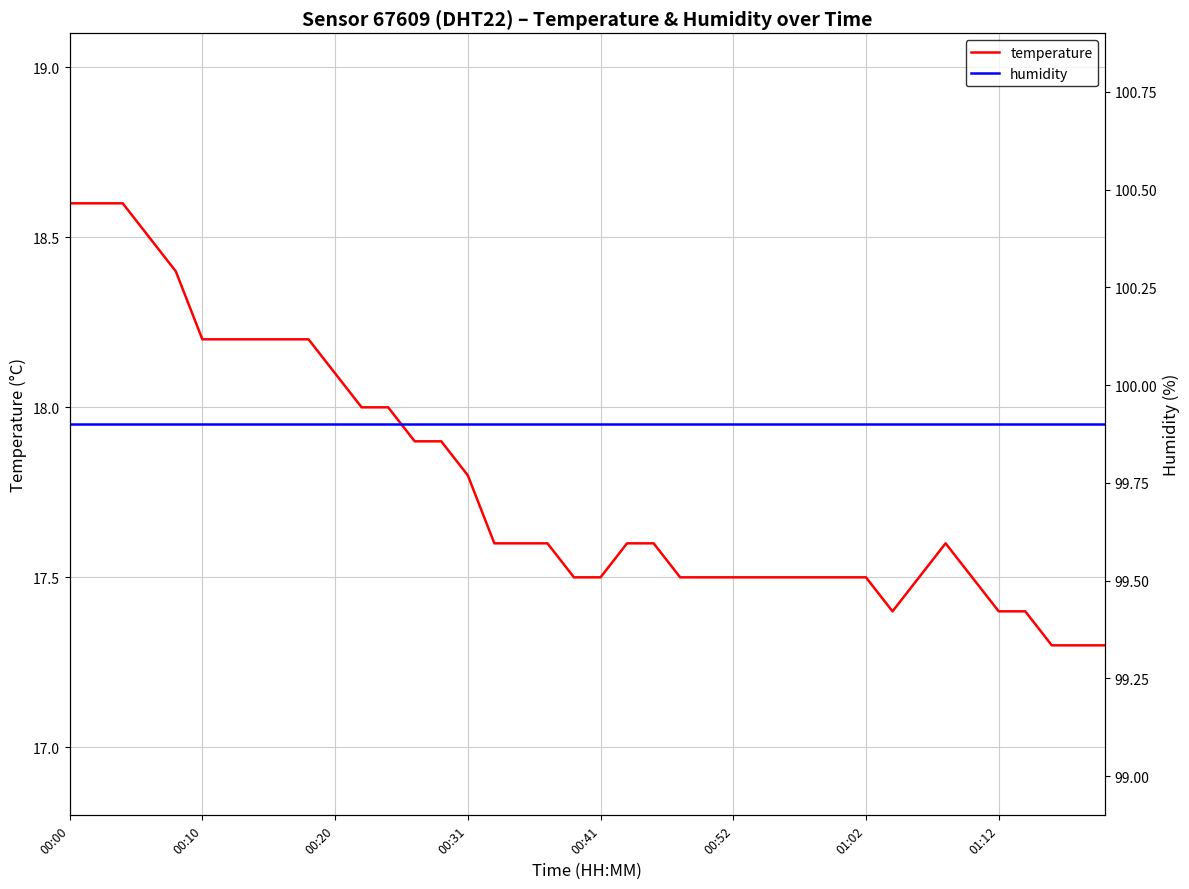

True or false: temperature has a value of 17.6 at 18.

True